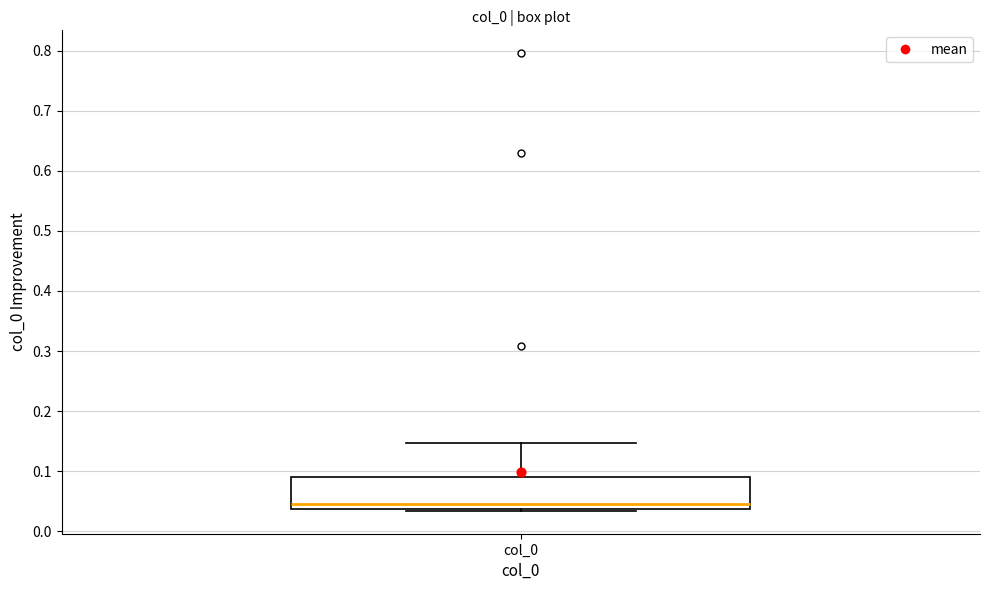

Where does the upper whisker of the box for col_0 end on the y-axis? The values are not printed on the chart, so give them approximately, as read against the axis.

0.15